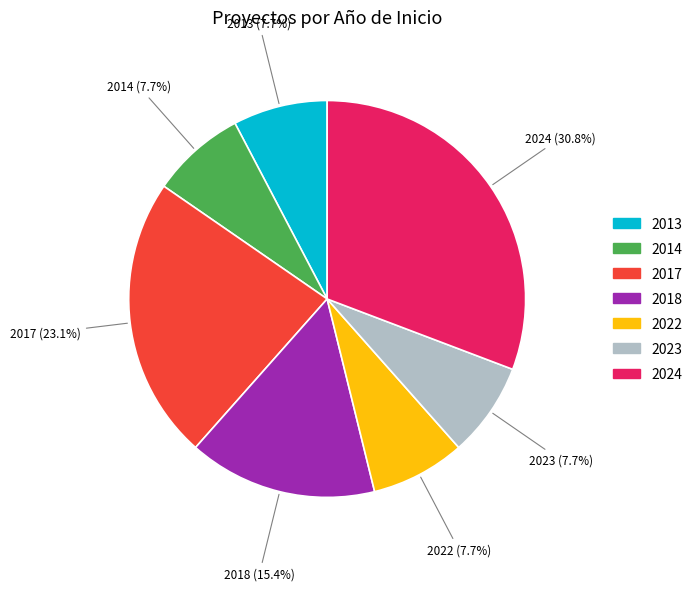

Is there a majority slice in this chart?

No